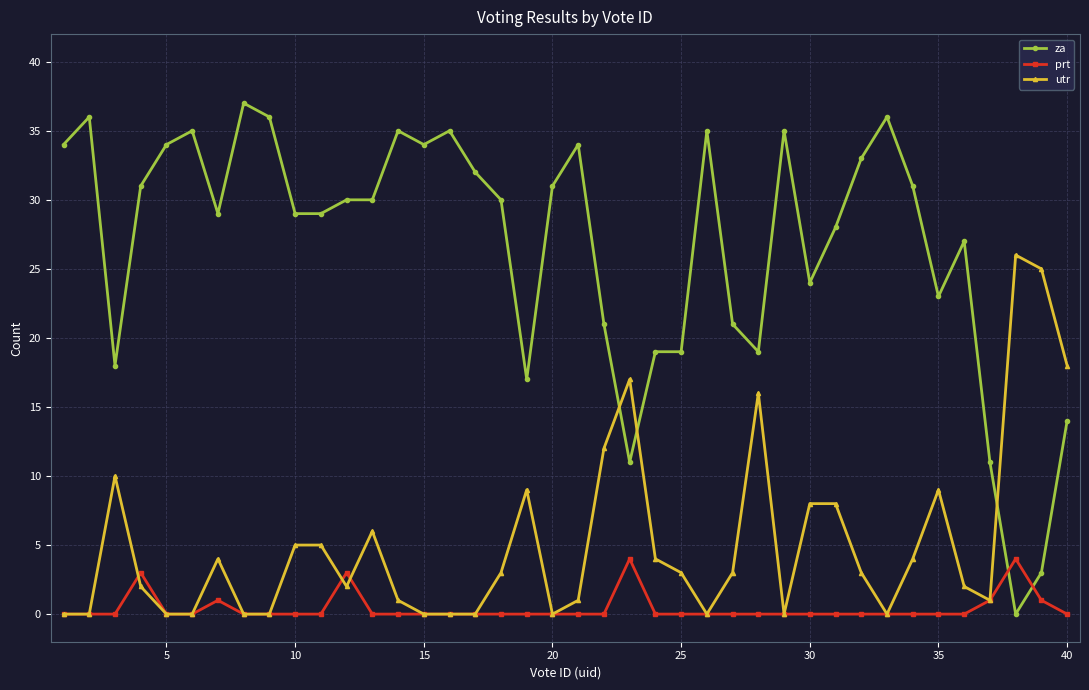

What is the value of the utr point at the 27th from the left?

3